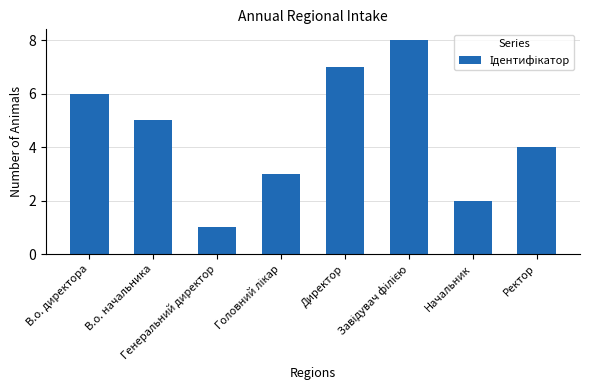

What is the label of the 1st bar from the right?

Ректор